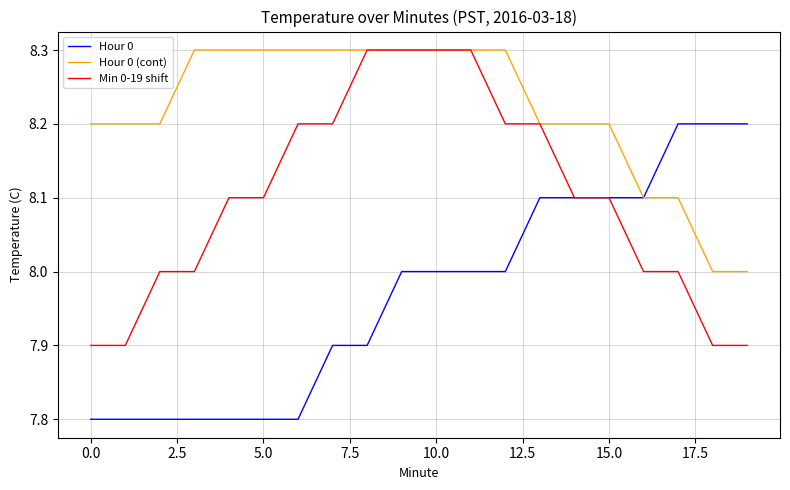

What is the smallest value displayed?

7.8